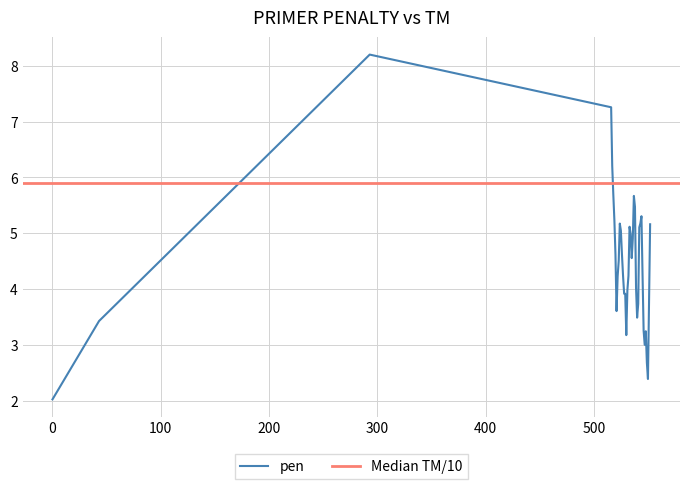

What is the maximum value for pen?

8.2